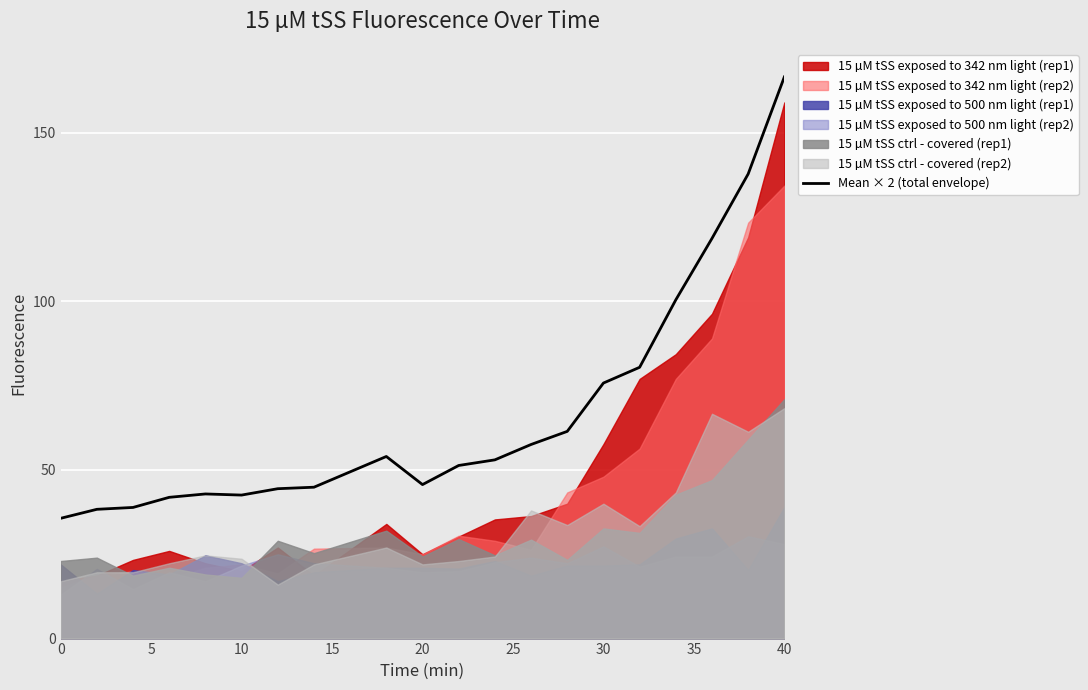

What is the difference between the maximum and minimum values?

130.9